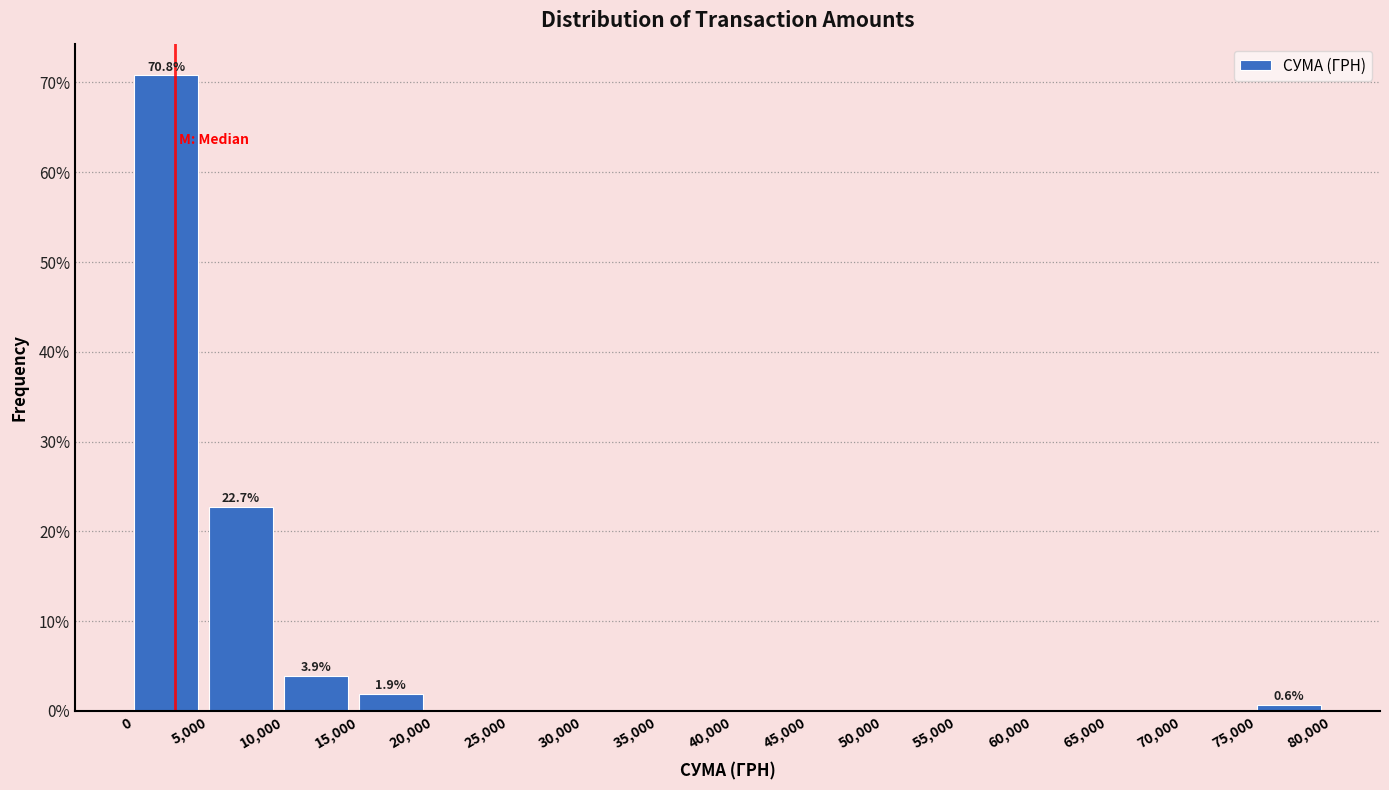

Over which range of the x-axis is the bar tallest?

0 to 5,000